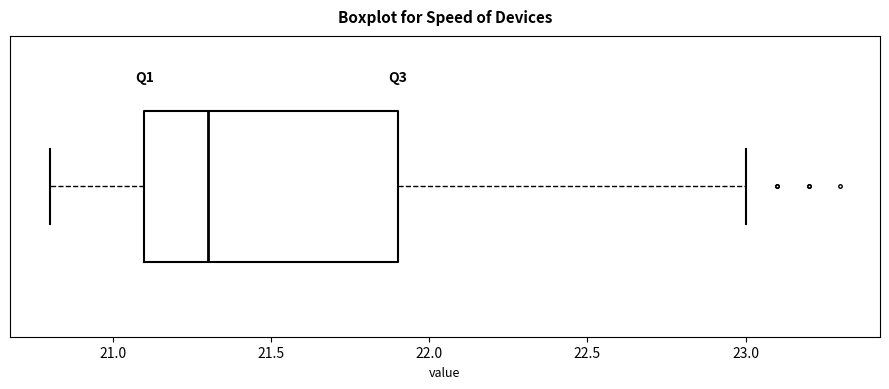

Where does the median line of the box sit on the x-axis? The values are not printed on the chart, so give them approximately, as read against the axis.

21.3